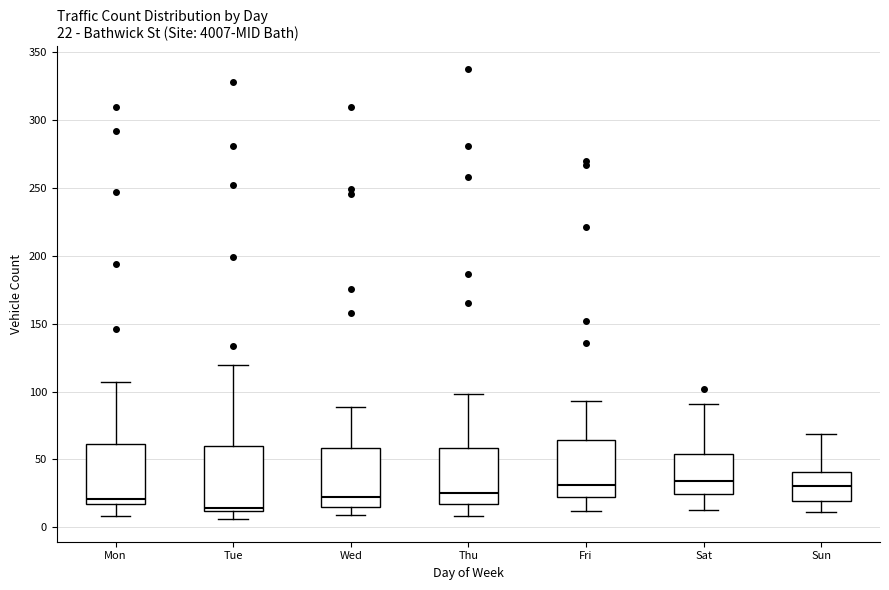

Which box's median line is the lowest?

Tue